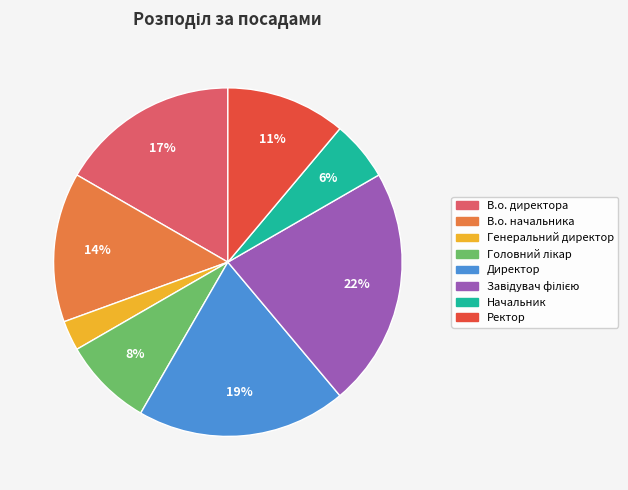

What is the smallest slice in the pie chart?

Генеральний директор